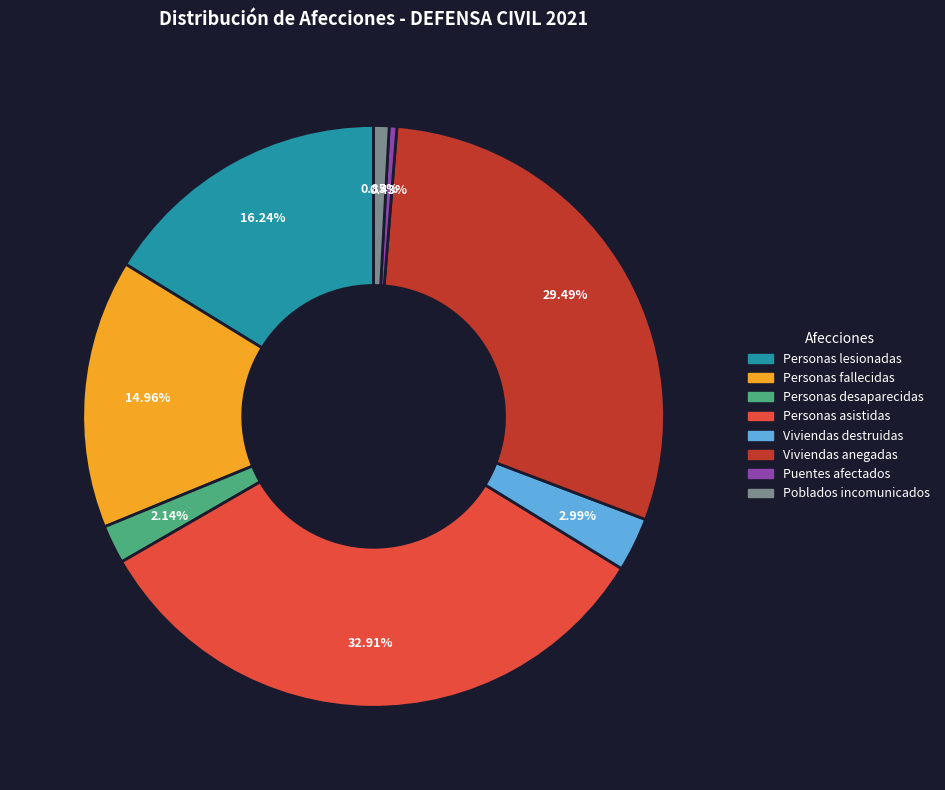

Is it true that Personas lesionadas is 16% of the pie?

True